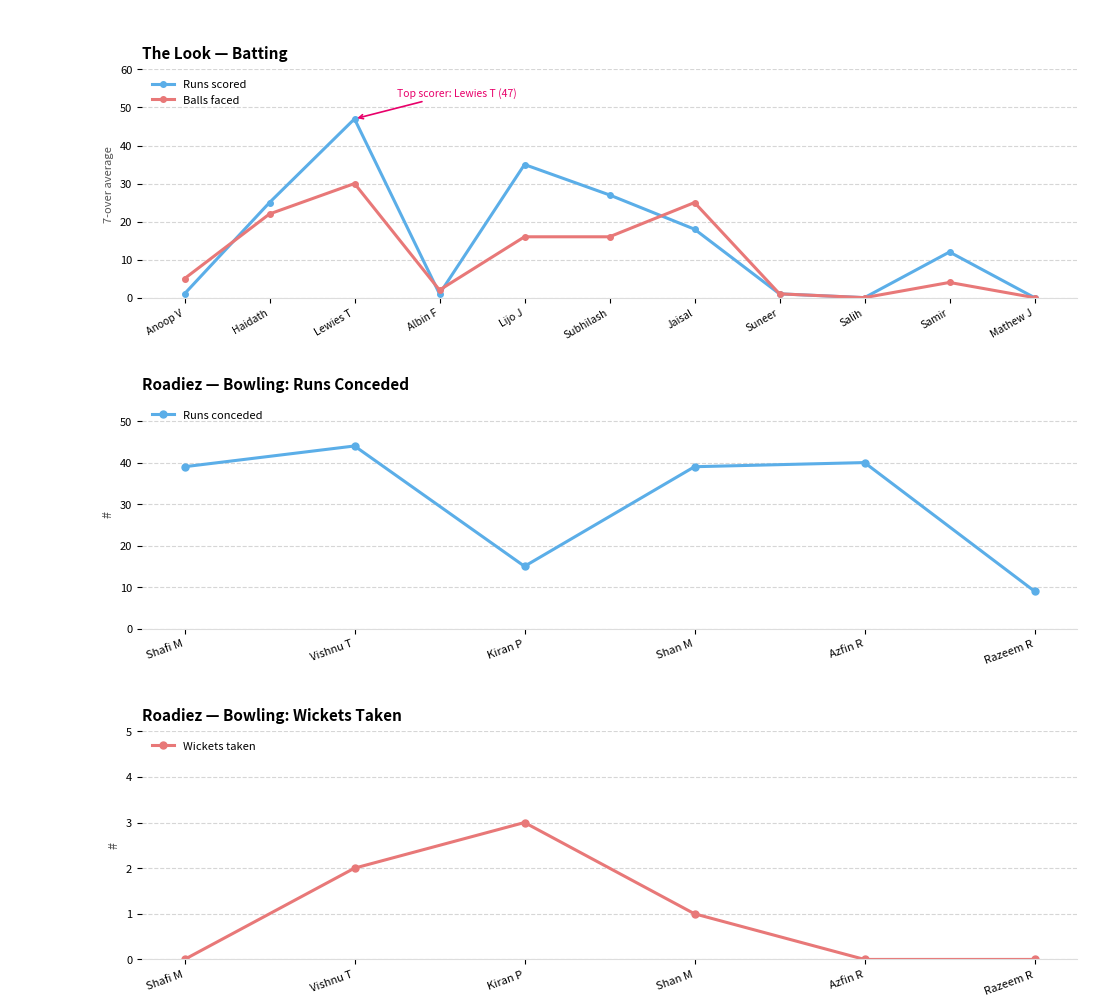

At which label is Balls closest to 15?

Lijo J